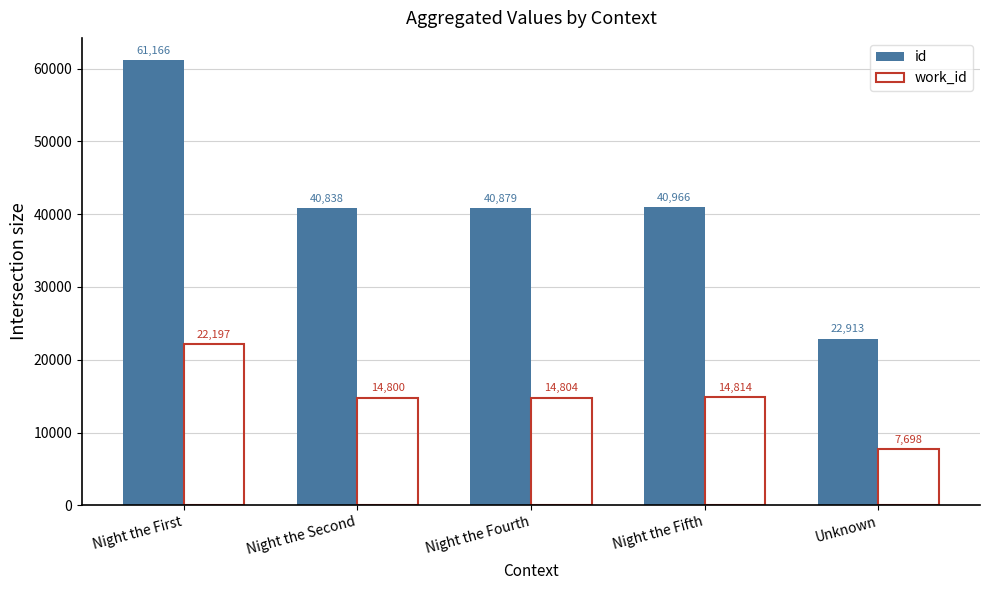

How many bars are there in total?

10